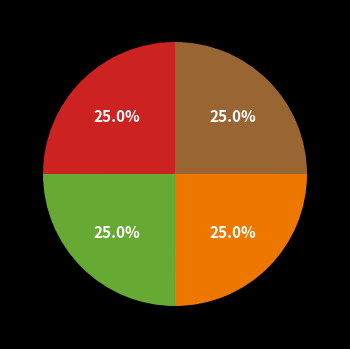

Does any single category account for the majority?

No